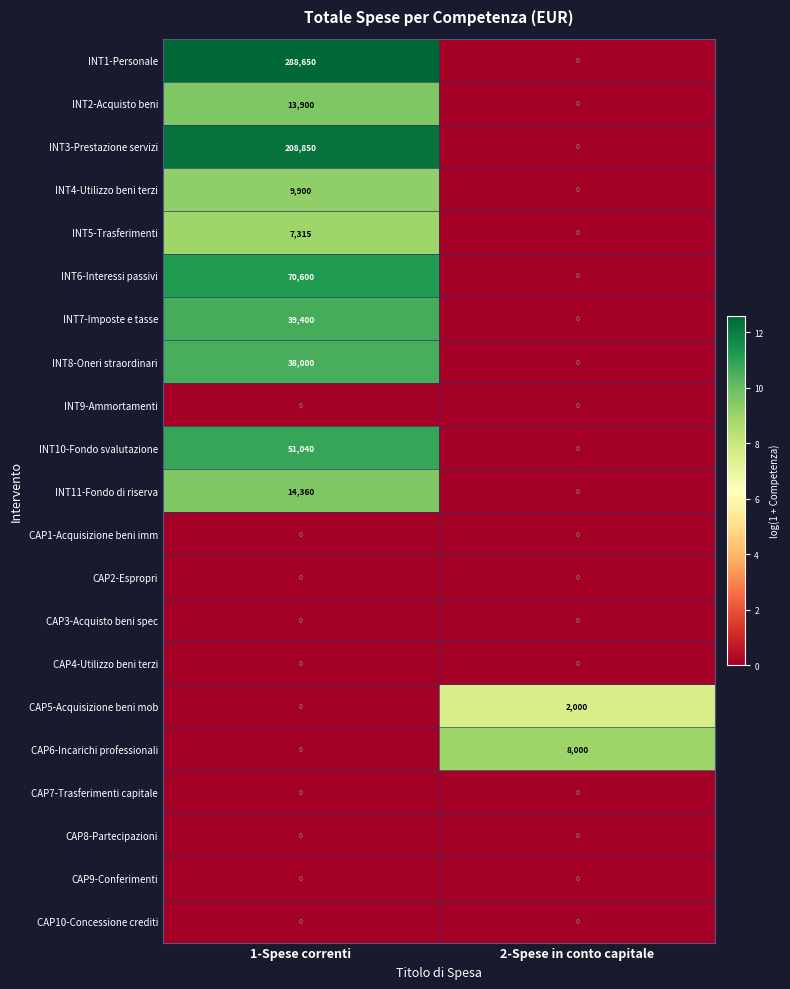

The CAP2-Espropri series shows 0 at 2-Spese in conto capitale. True or false?

True